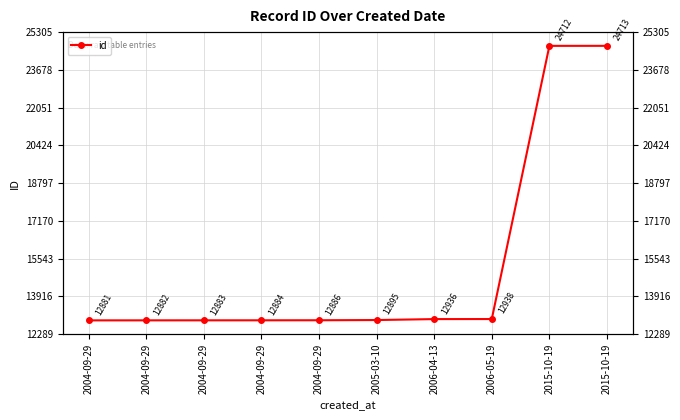

What is the greatest value displayed?

24713